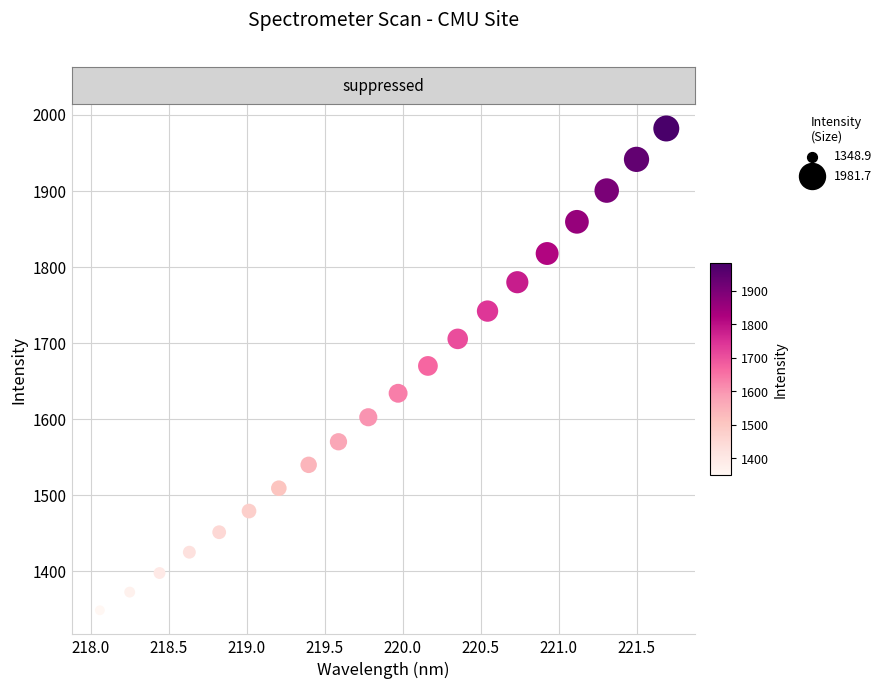

What is the range of Y values (max minus min)?

632.8